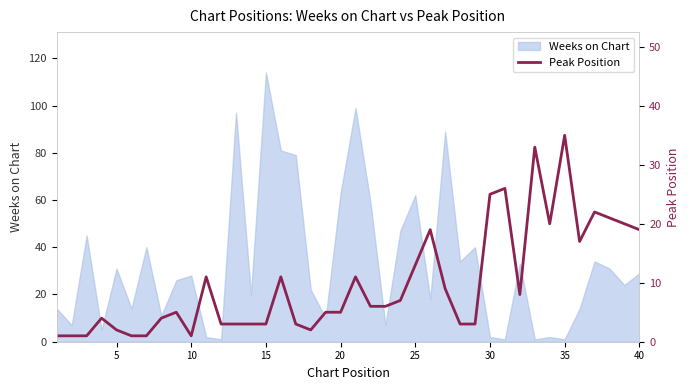

Which category has the highest value in the Weeks on Chart series?

15